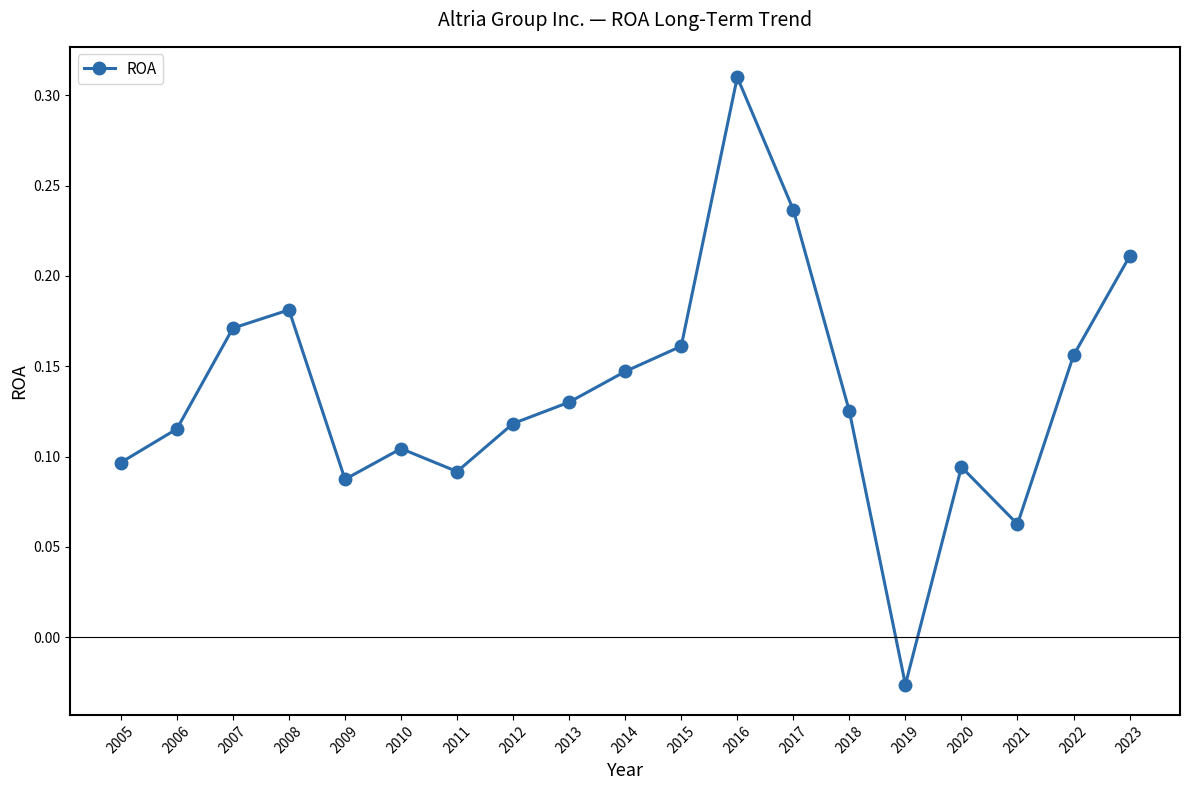

Is this an area chart (filled region under the line)?

No